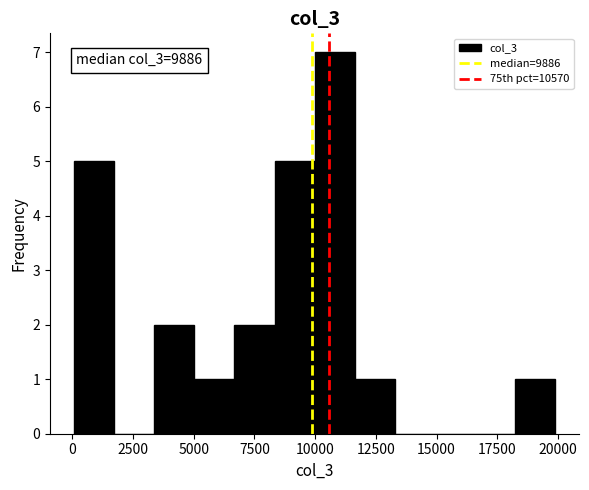

Read against the x-axis, roughly where is the centre of the tallest bar?

11000